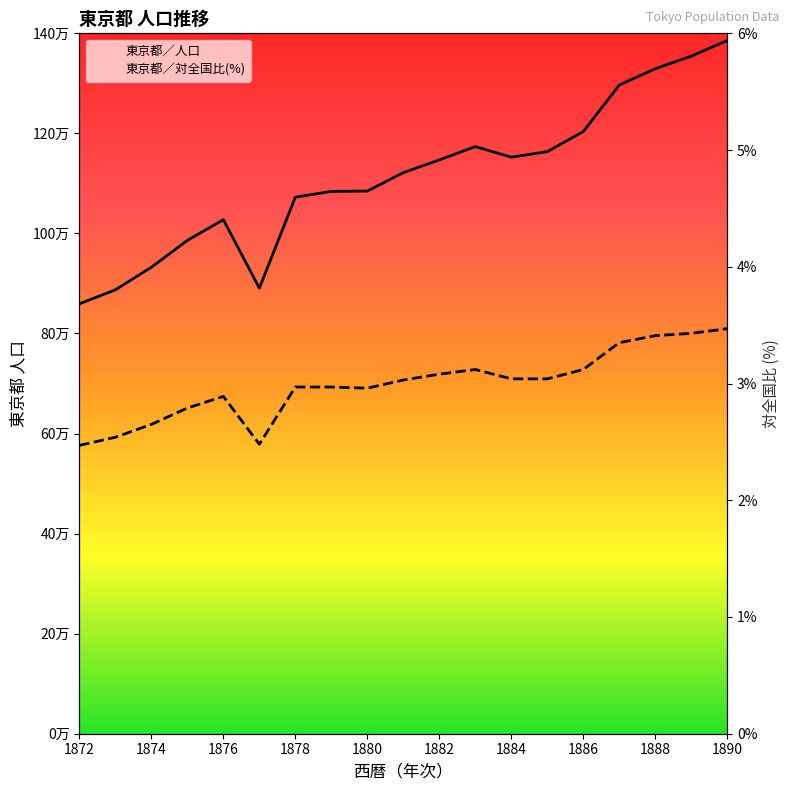

List the series in order of their peak value, lowest first.

東京都／対全国比(%), 東京都／人口